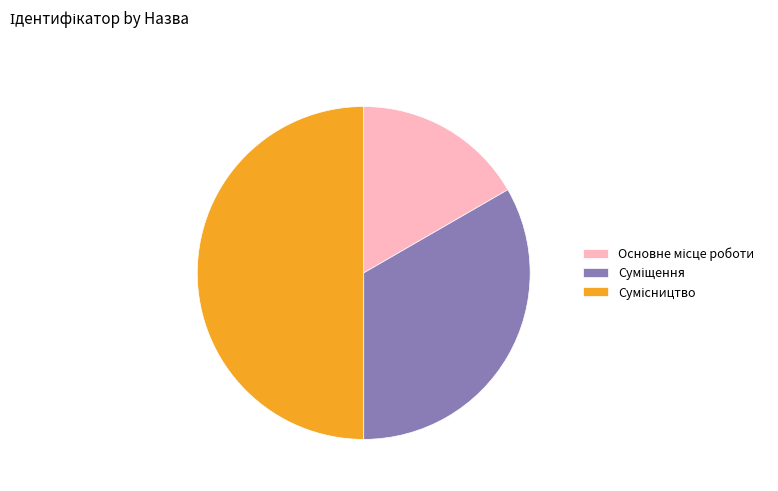

Is there any slice that represents more than half of the pie?

No